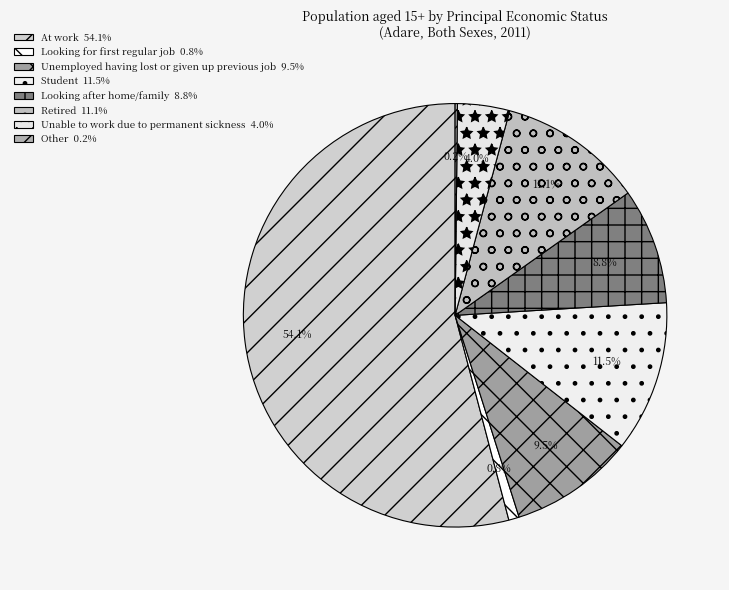

What percentage is the At work slice, to the nearest percent?

54%